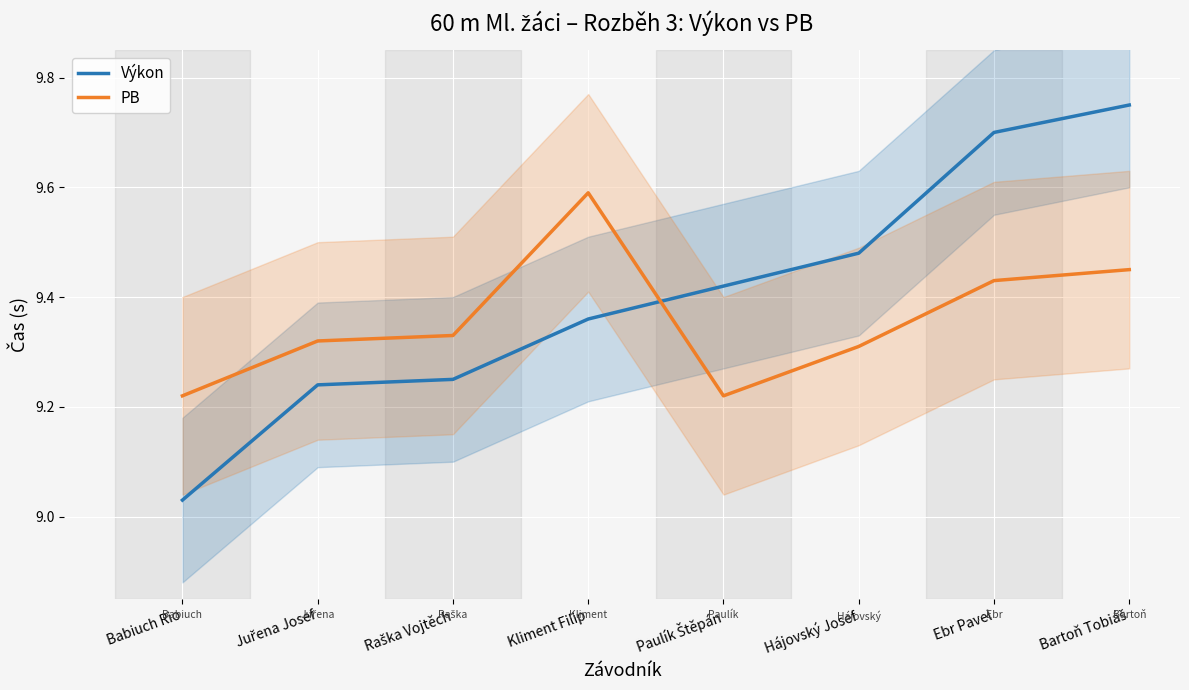

Which label corresponds to the smallest value in the chart?

Babiuch Rio